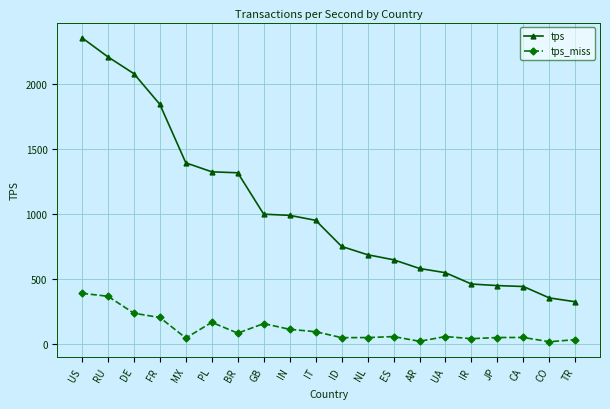

What are all the series names shown in the legend?

tps, tps_miss